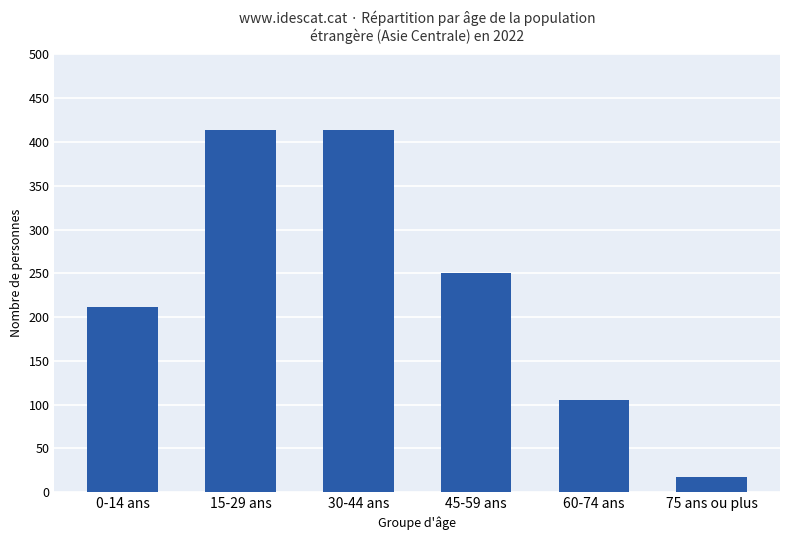

Which label corresponds to the smallest value in the chart?

75 ans ou plus